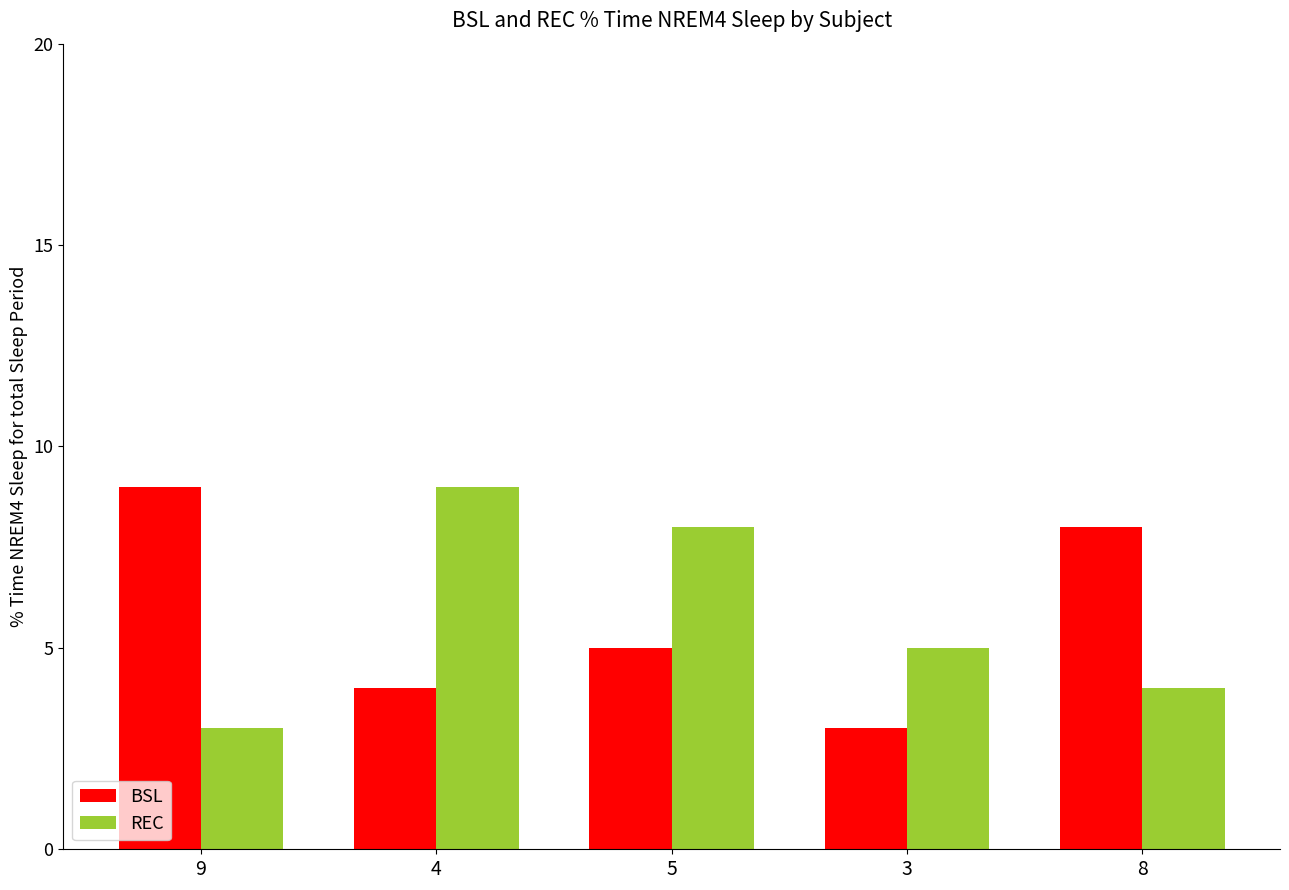

What is the average value of the REC series?

6